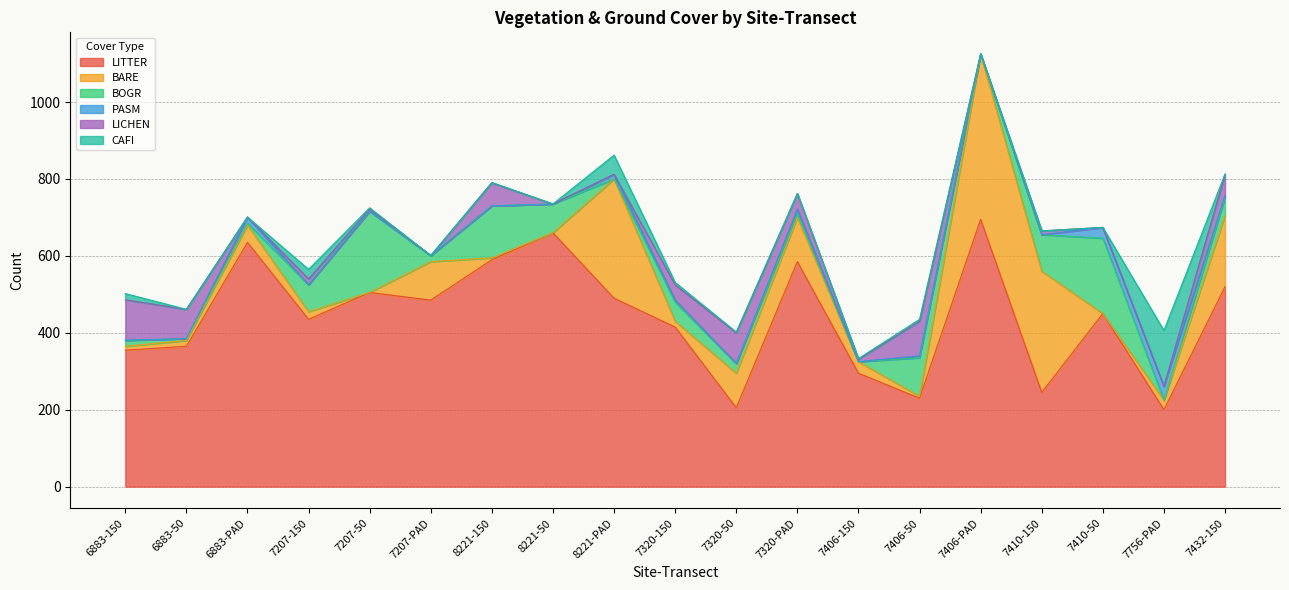

Rank the series at 7320-50 from highest to lowest value.

LITTER, BARE, LICHEN, BOGR, CAFI, PASM